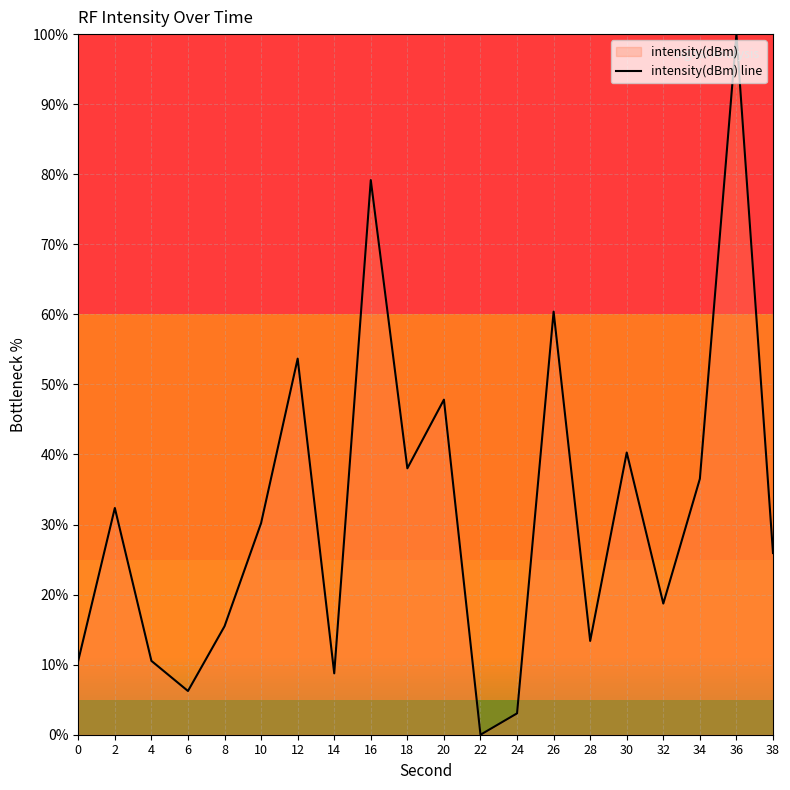

Reading left to right, list all the values displayed in this chart.

0=10.6	2=32.4	4=10.5	6=6.2	8=15.5	10=30.2	12=53.7	14=8.8	16=79.2	18=38.0	20=47.8	22=-0.0	24=3.0	26=60.4	28=13.4	30=40.3	32=18.7	34=36.5	36=100.0	38=25.9